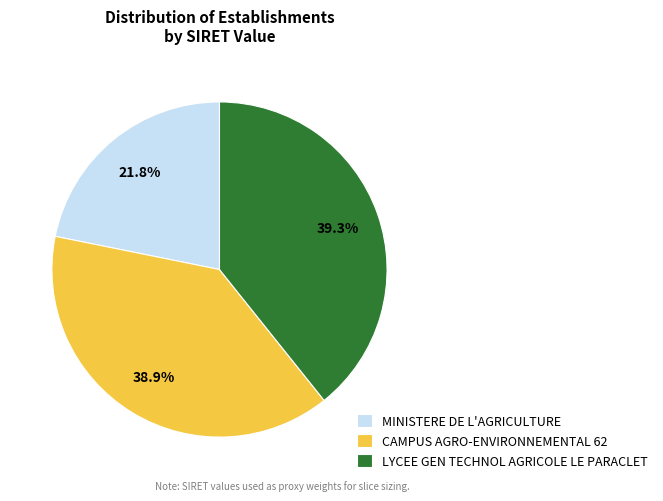

How many slices are in this pie chart?

3